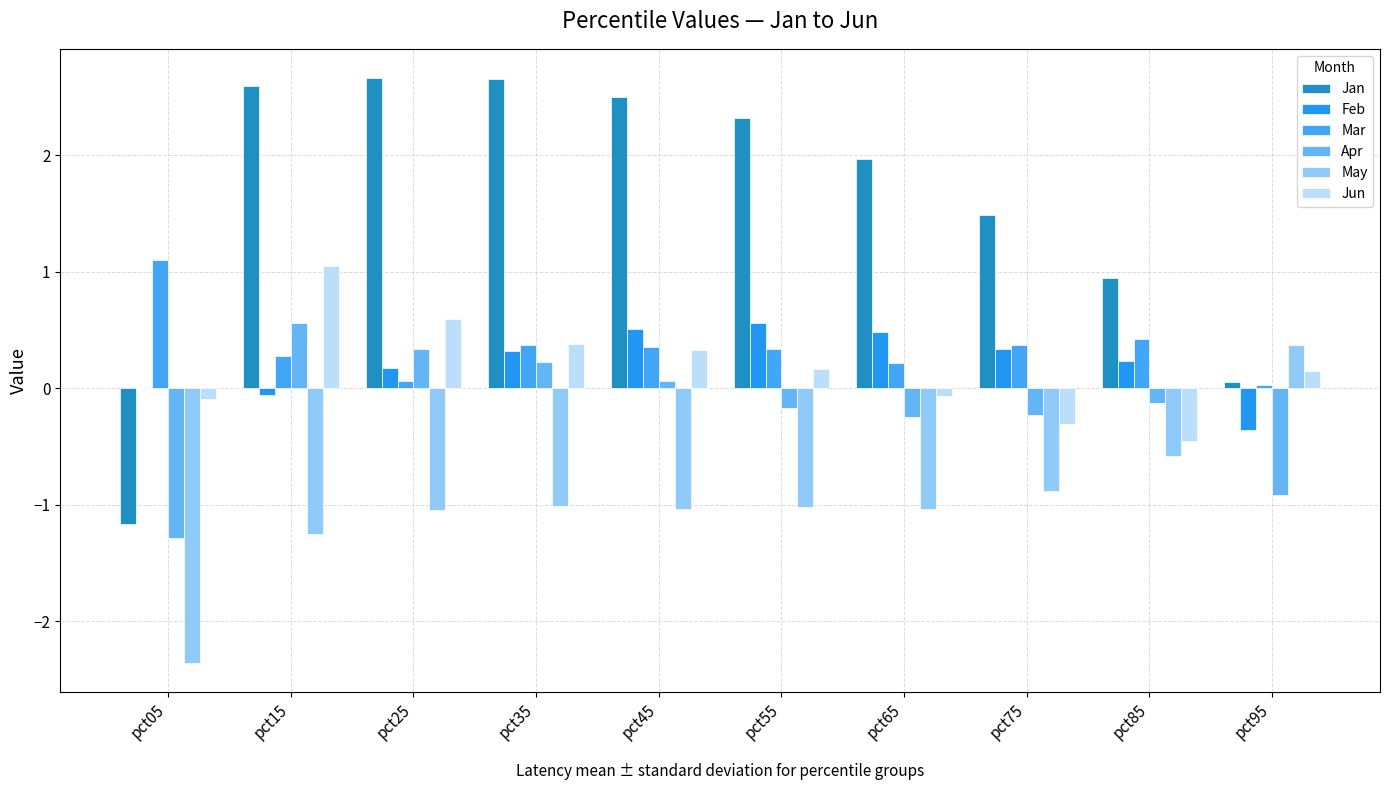

Is the value of Jan at pct95 greater than the value of Feb at pct75?

No